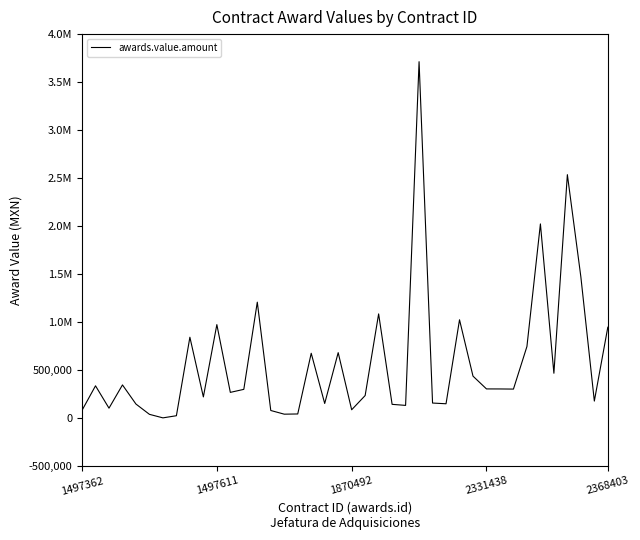

Rank the categories by value from lowest to highest.

6, 7, 5, 15, 16, 14, 1497362, 20, 1870492, 24, 23, 2368403, 27, 18, 26, 38, 9, 21, 11, 12, 32, 31, 30, 1497611, 2331438, 29, 35, 17, 19, 33, 8, 39, 10, 28, 22, 13, 37, 34, 36, 25